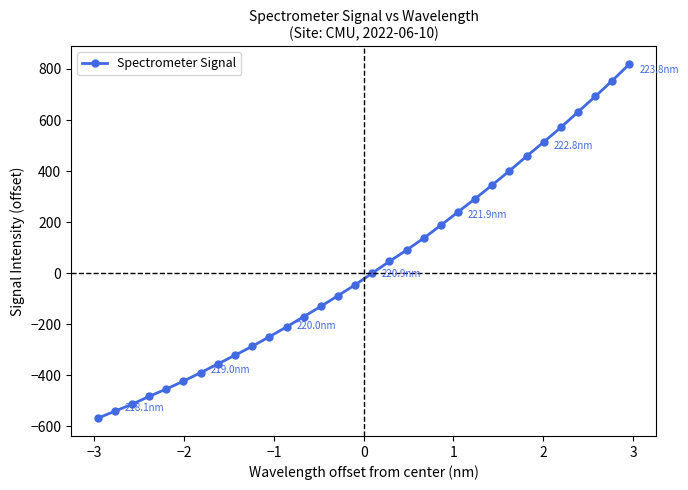

What is the value of the 23rd point from the left?

291.8